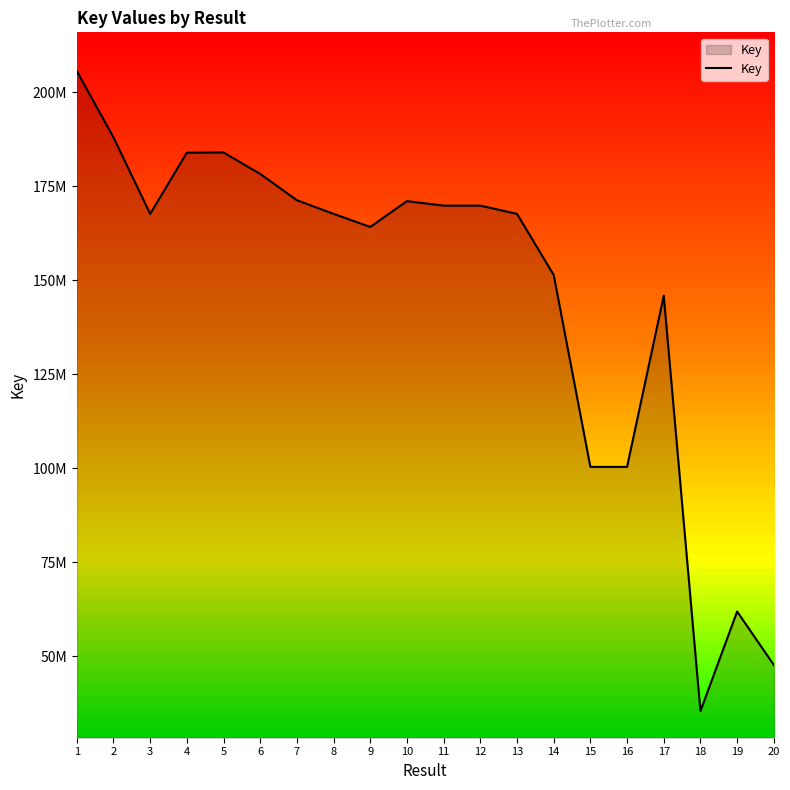

Is it true that the value at 12 is 68826160?

False